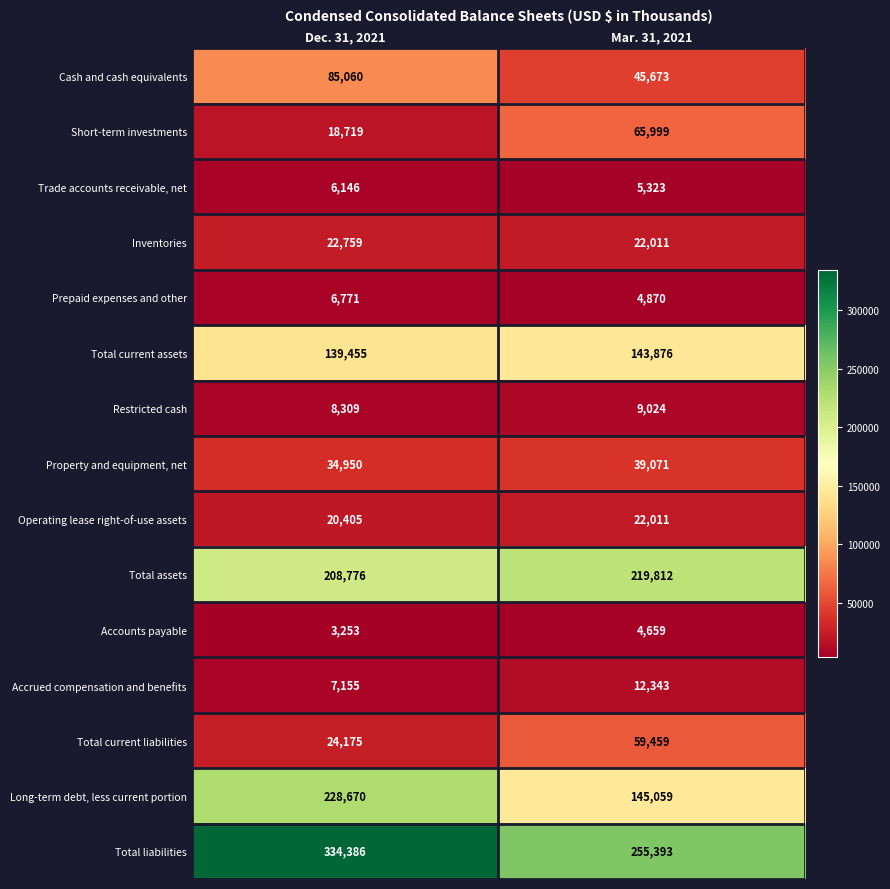

At which label is Property and equipment, net closest to 37010?

Dec. 31, 2021